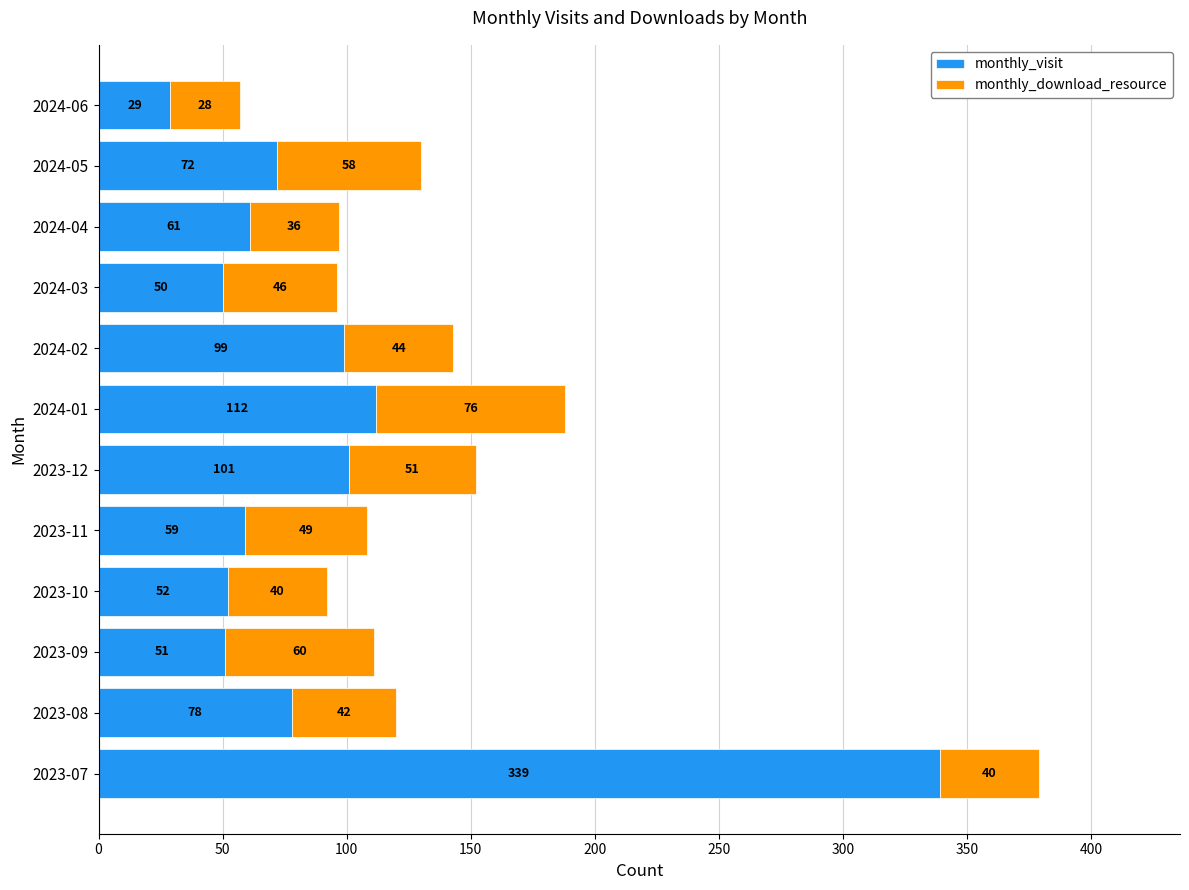

What is the total value across all series at 2023-11?

108